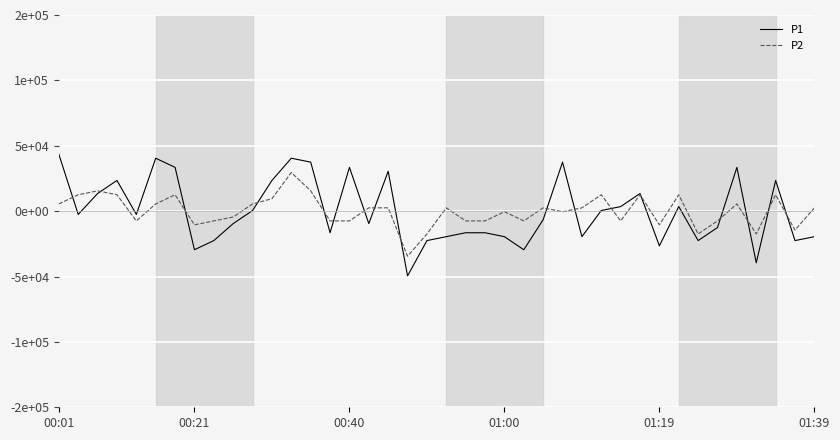

What is the value of the P2 point at the 19th from the left?

-34475.0